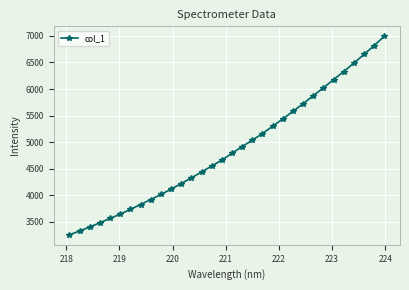

What is the greatest value displayed?

6993.8